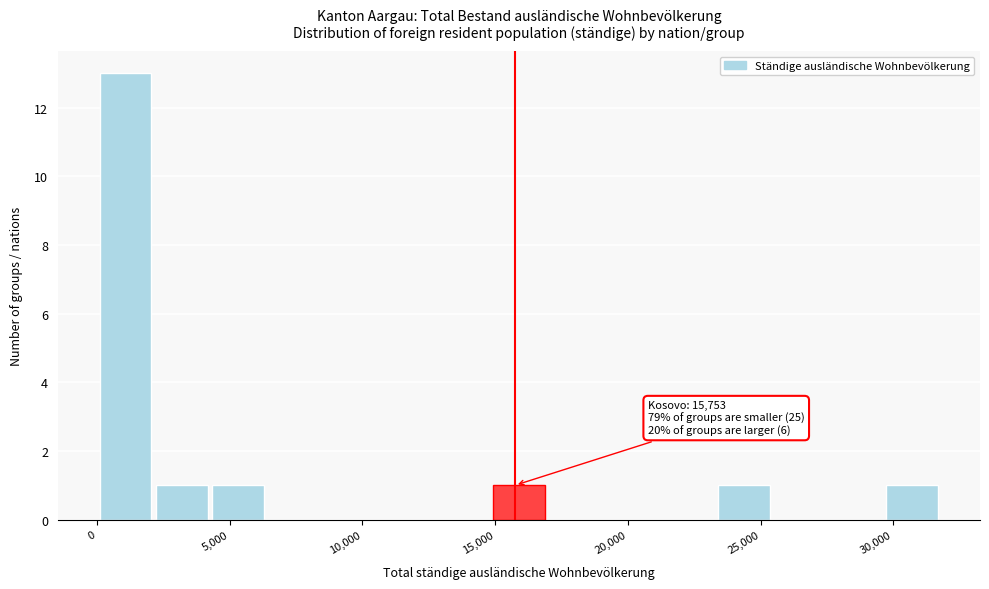

Over which range of the x-axis is the bar tallest?

0 to 2000